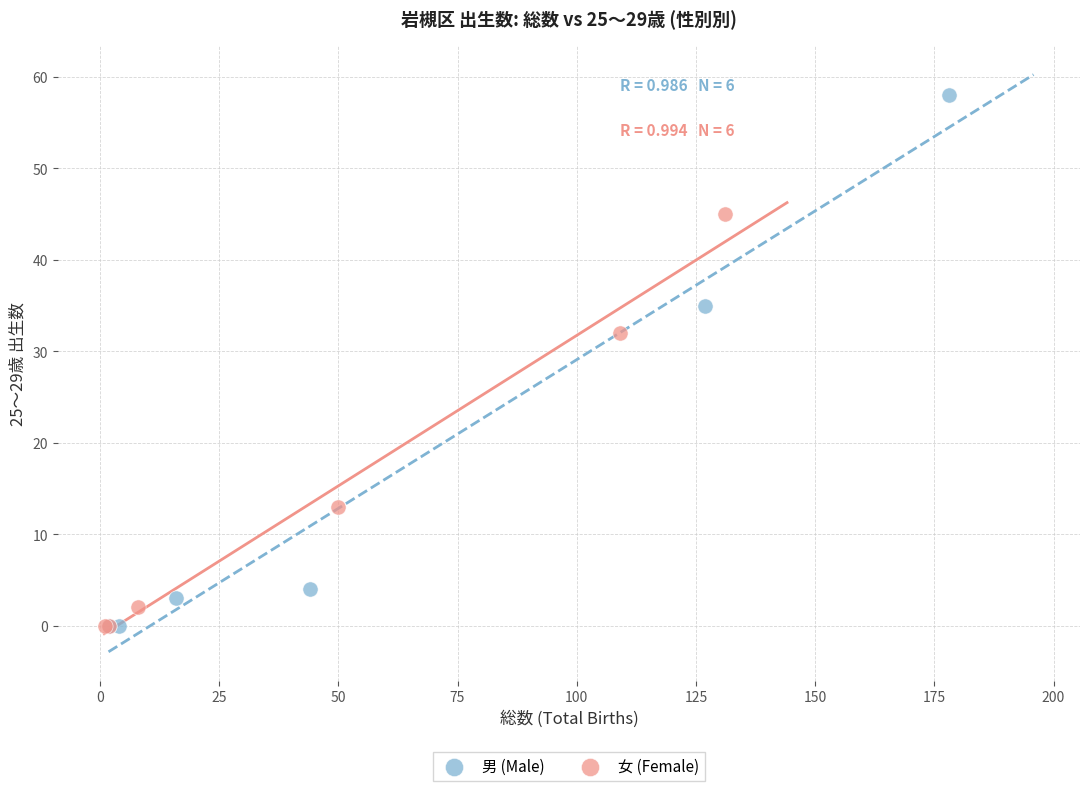

Which series contains the highest Y value?

男 (Male)